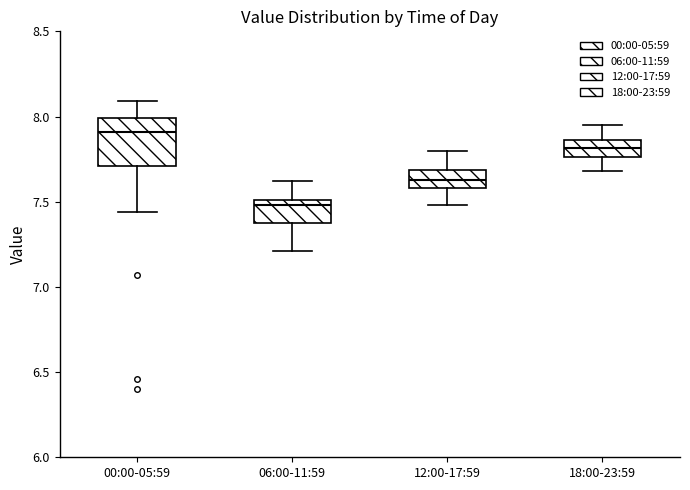

Where does the upper whisker of the box for 18:00-23:59 end on the y-axis? The values are not printed on the chart, so give them approximately, as read against the axis.

7.95